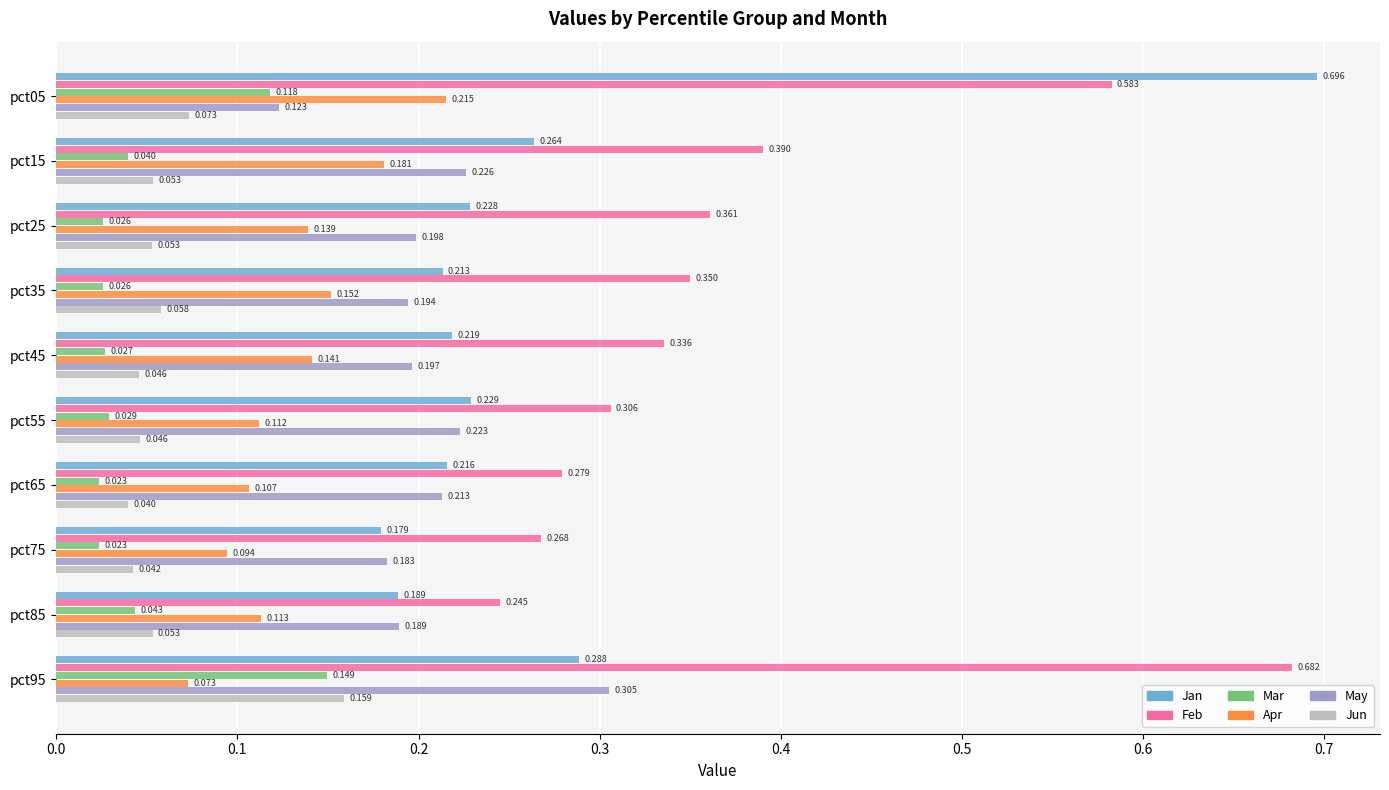

At how many categories does at least one series exceed 0?

10